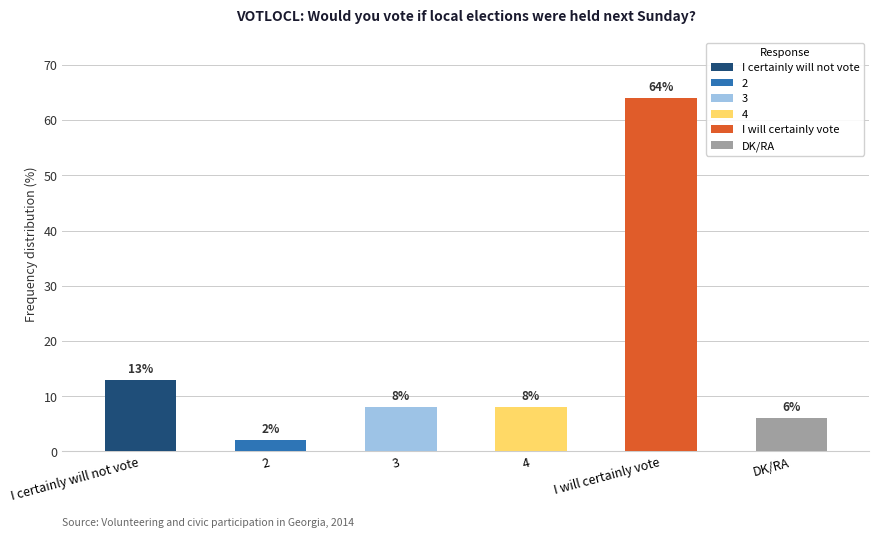

What is the ratio of the value at I will certainly vote to the value at I certainly will not vote?

4.9